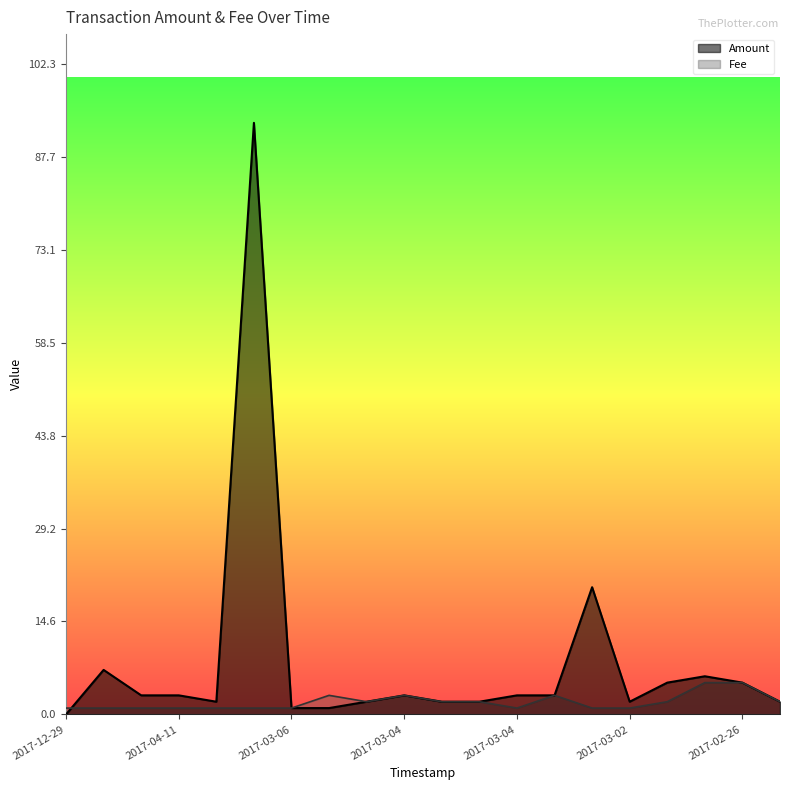

At 2017-04-11, list the series in order from largest to smallest.

Amount, Fee